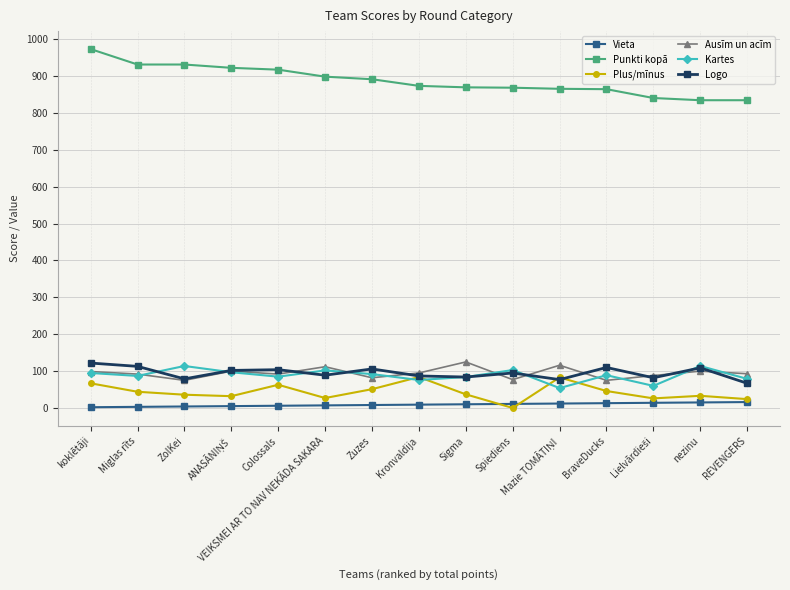

What is the highest value of the Ausīm un acīm series?

124